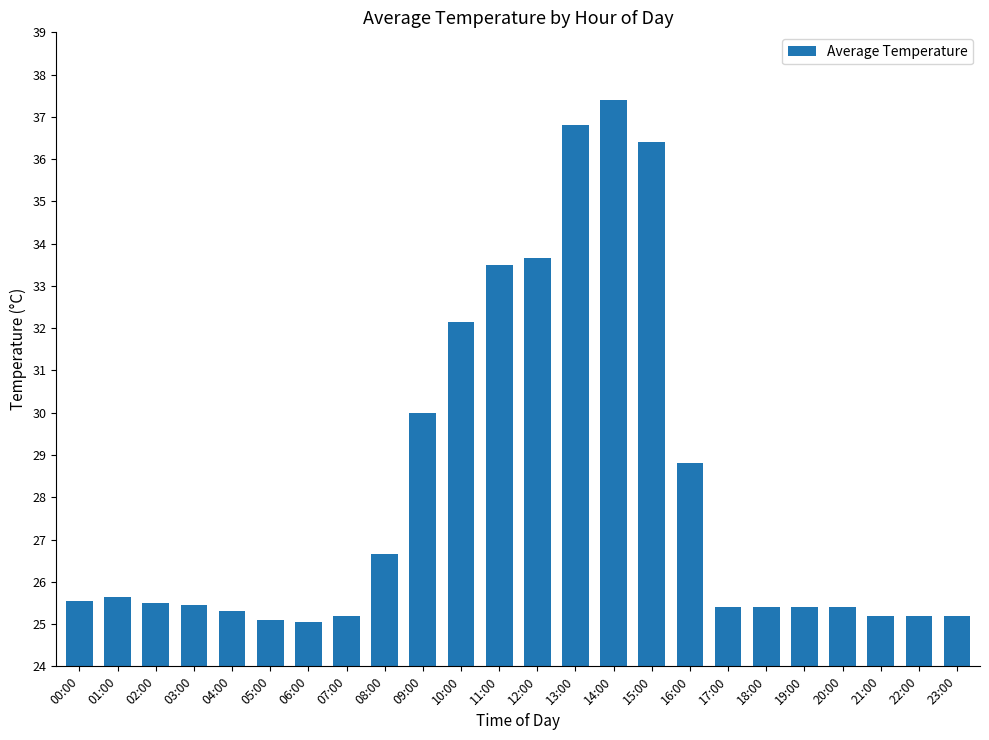

What is the difference between the values at 08:00 and 01:00?

1.0